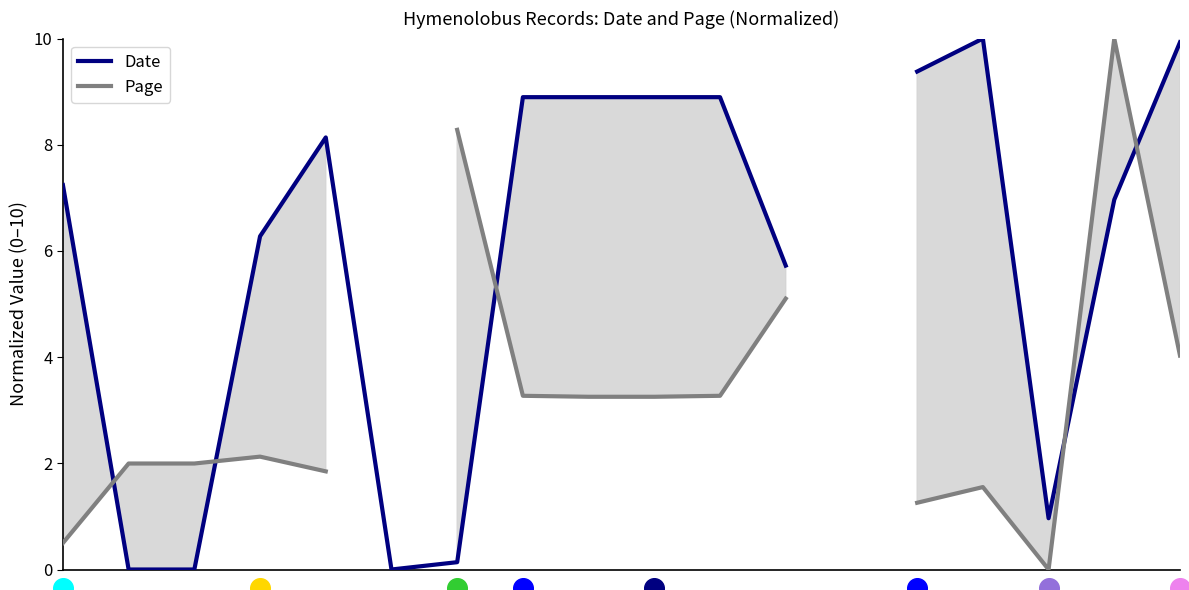

Which series reaches the minimum Y coordinate?

Date